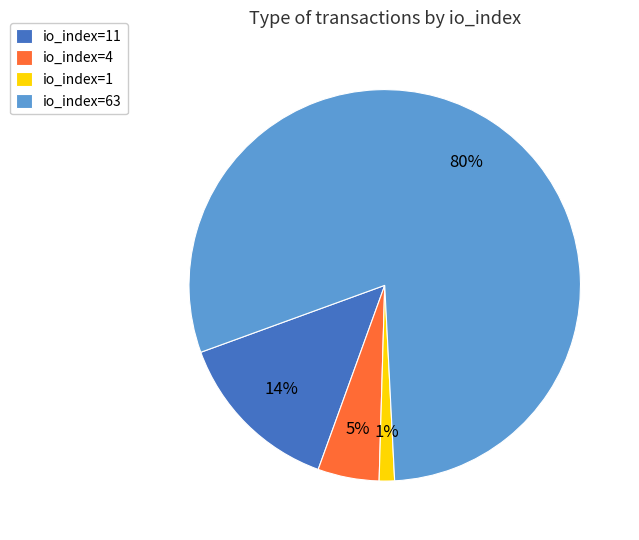

Which category has the biggest portion of the pie?

io_index=63